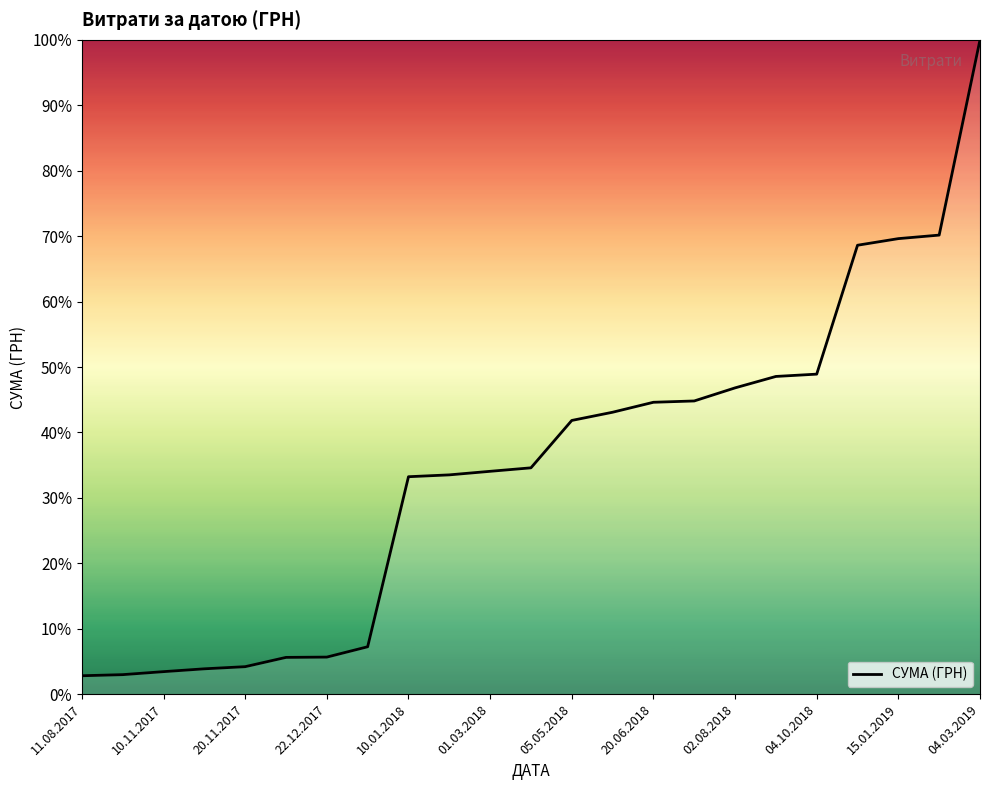

What is the difference between the maximum and minimum values?

97.2